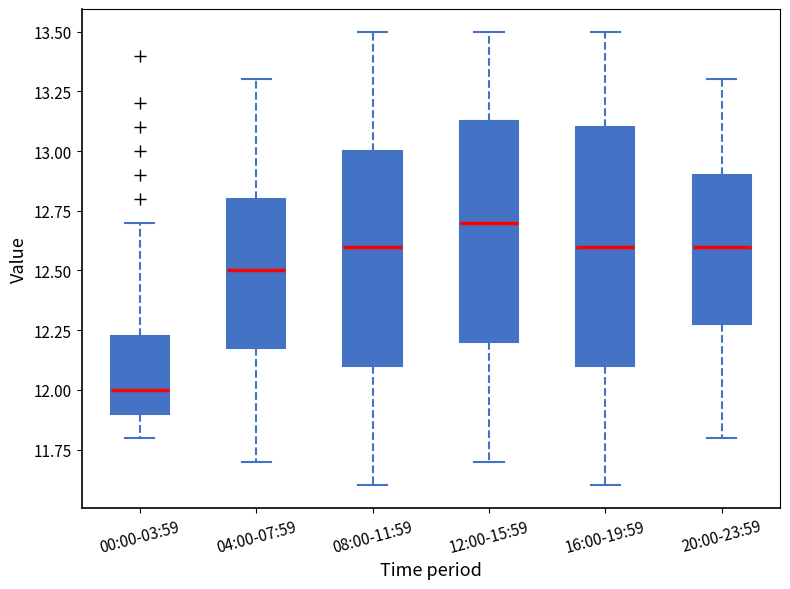

Comparing the boxes themselves (not the whiskers), which one is the tallest?

16:00-19:59